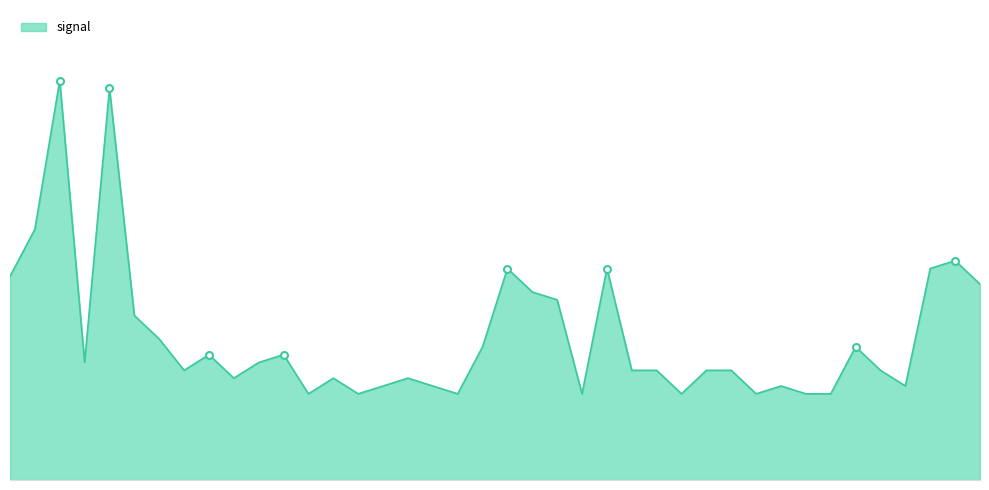

Does the chart have visible grid lines?

No